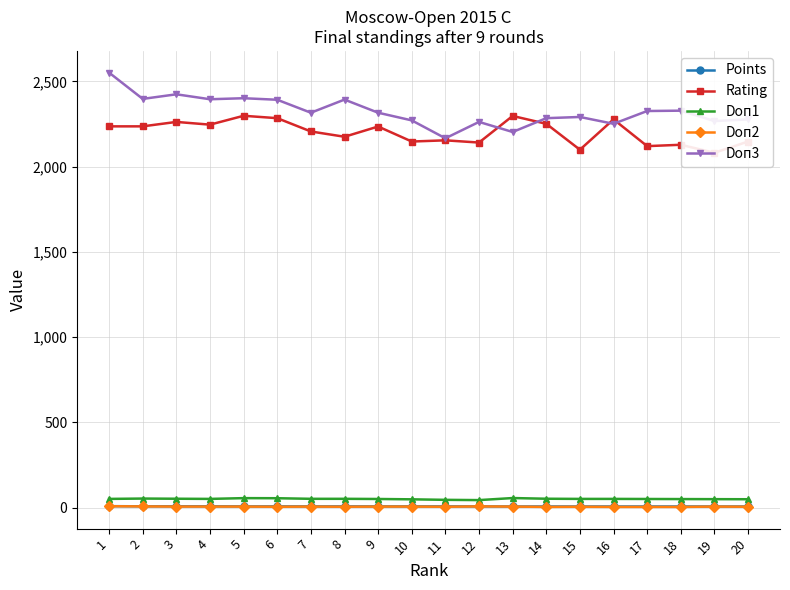

Count the Doп2 values in the range 5 to 6.

13